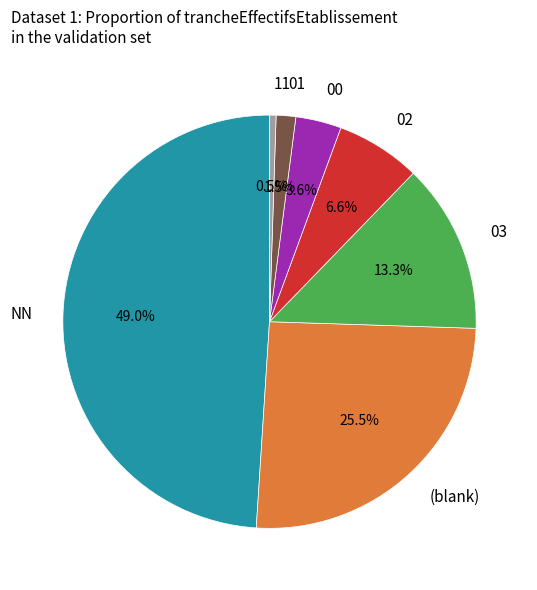

Which category has the smallest portion of the pie?

11